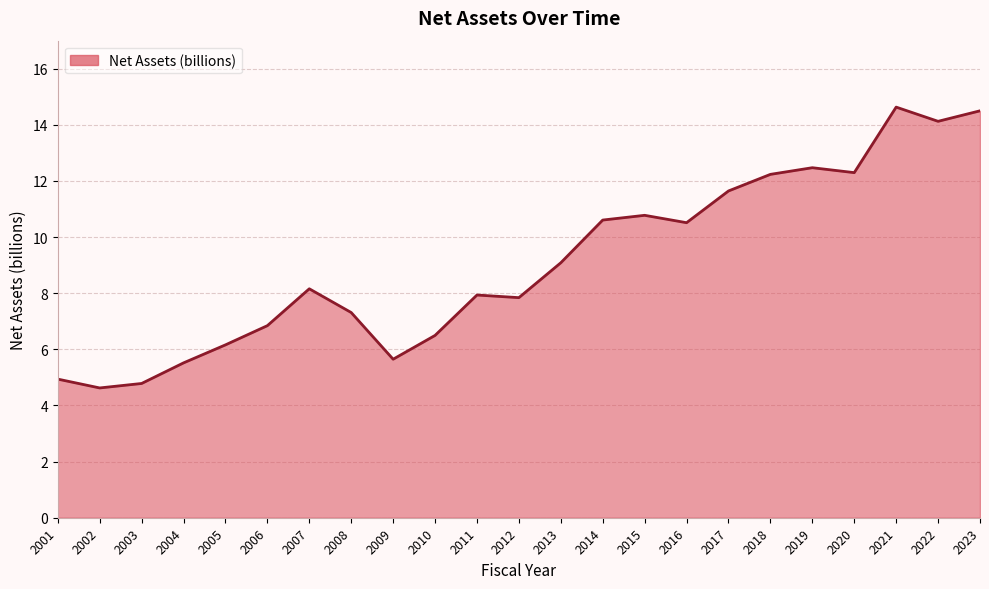

What is the approximate value at 2014?

10.6